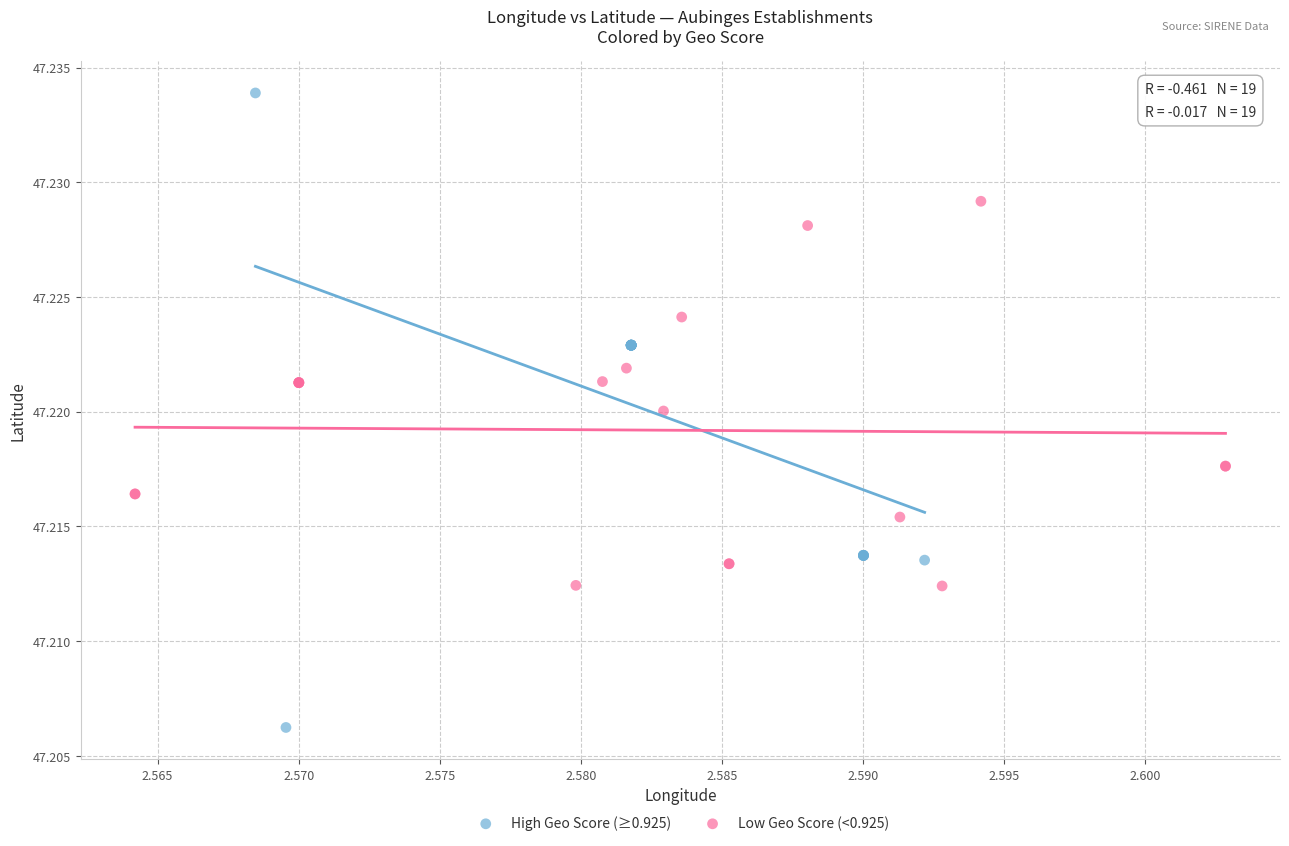

Which series has the widest spread of Y values?

High Geo Score (≥0.925)